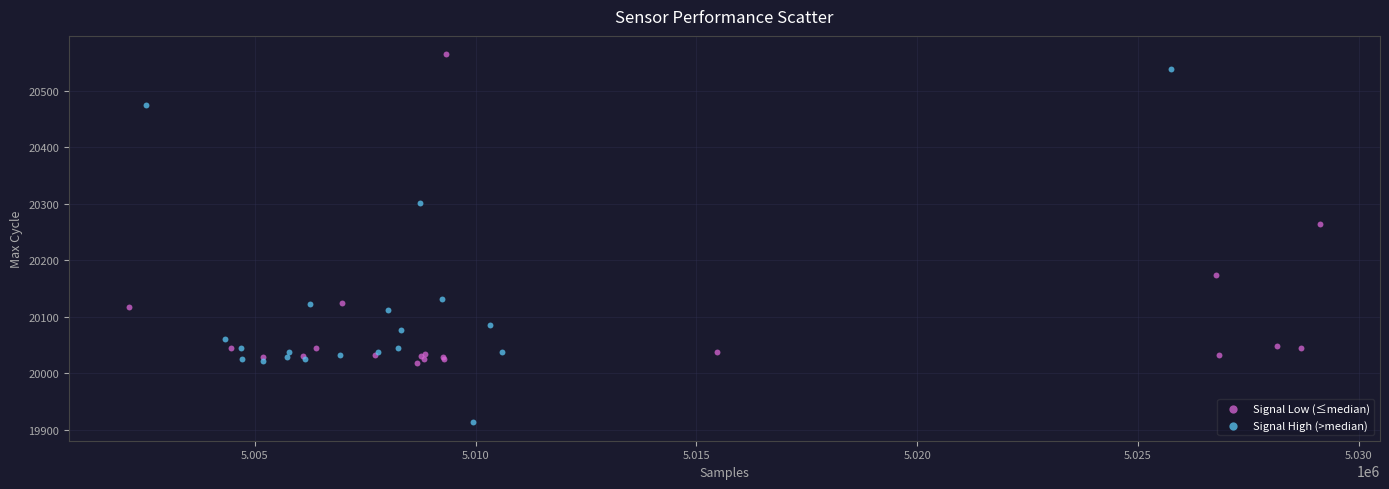

Which series reaches the maximum Y coordinate?

Signal Low (≤median)